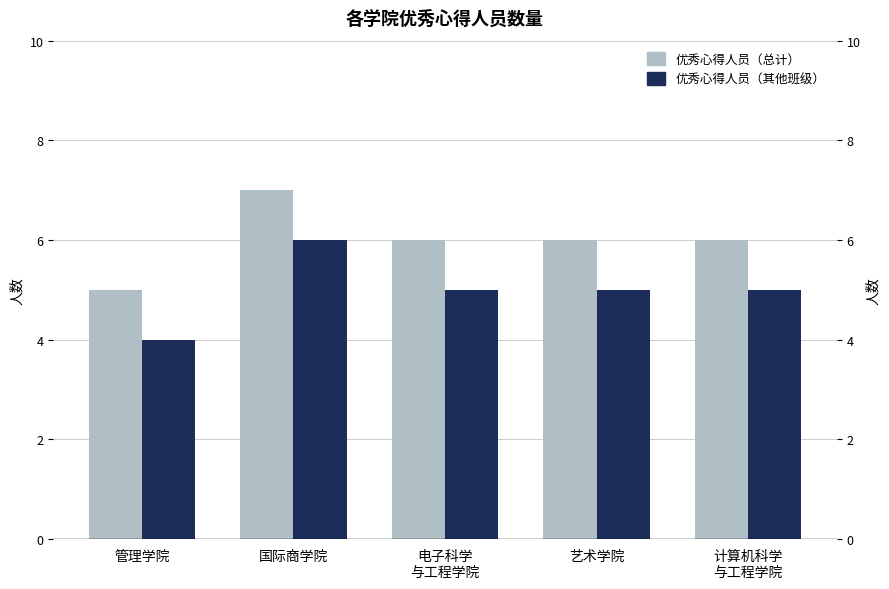

Does the chart contain any negative values?

No